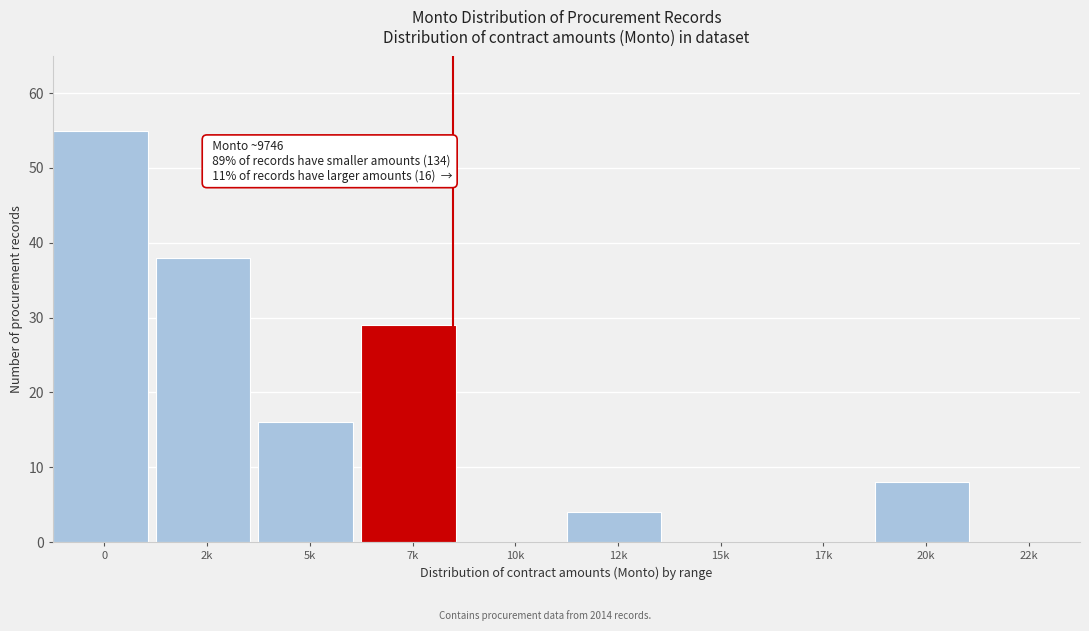

Reading left to right, extract all data points from this chart.

0=55	2k=38	5k=16	7k=29	10k=0	12k=4	15k=0	17k=0	20k=8	22k=0